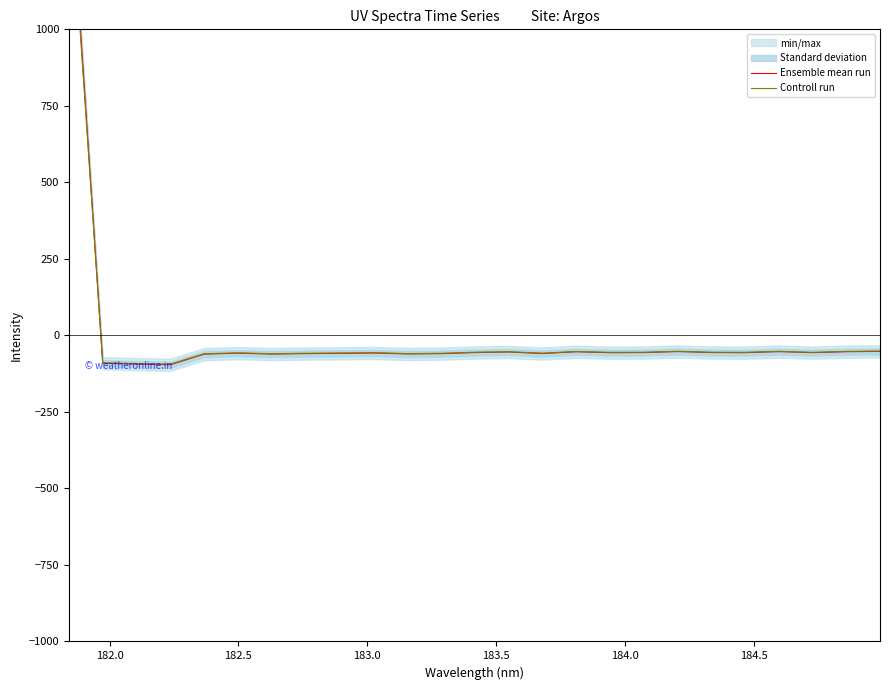

At how many categories does at least one series exceed 1368?

1